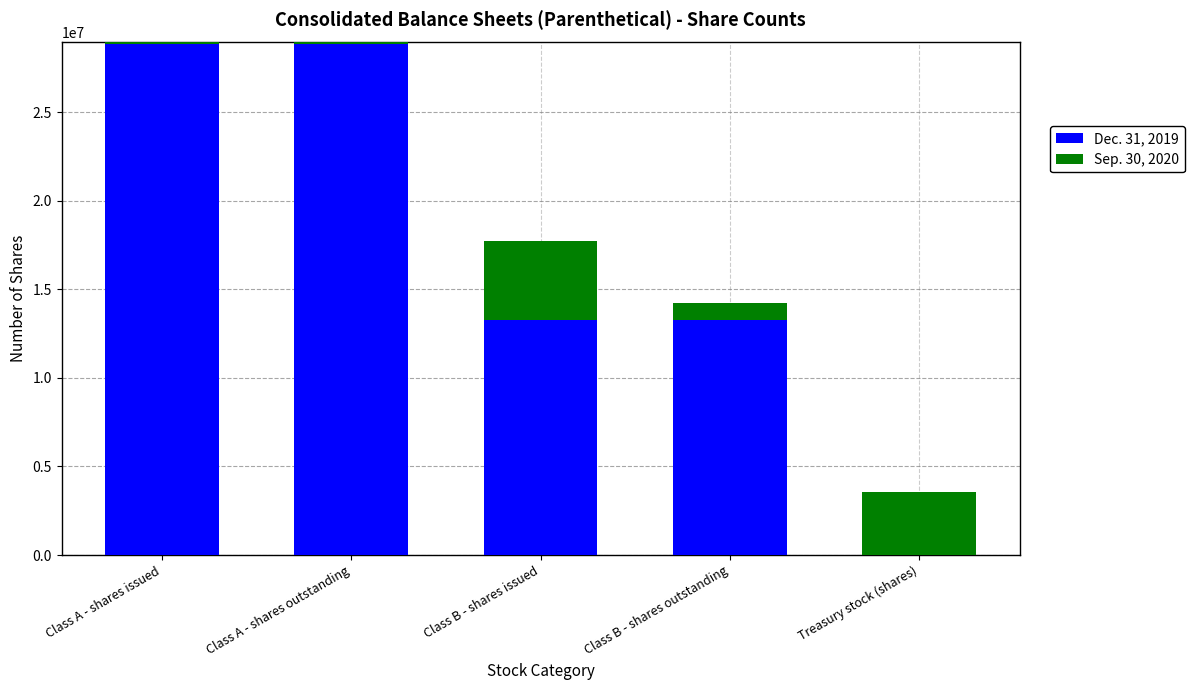

How many distinct data groups are displayed?

2